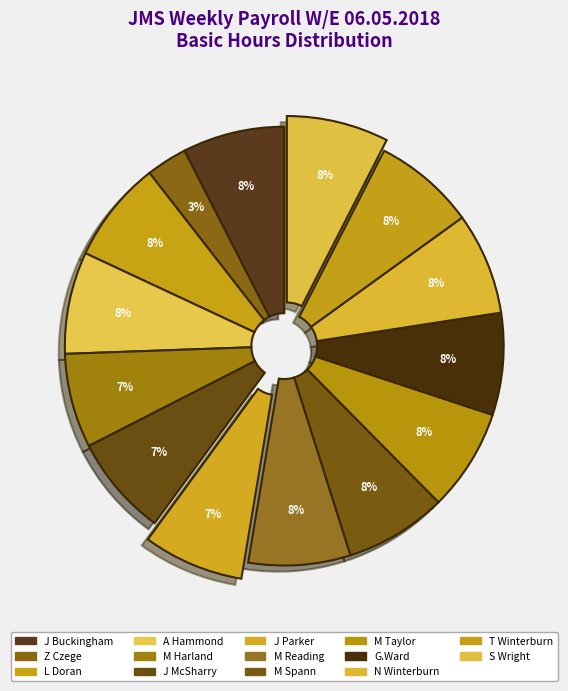

How many segments does this pie chart have?

14